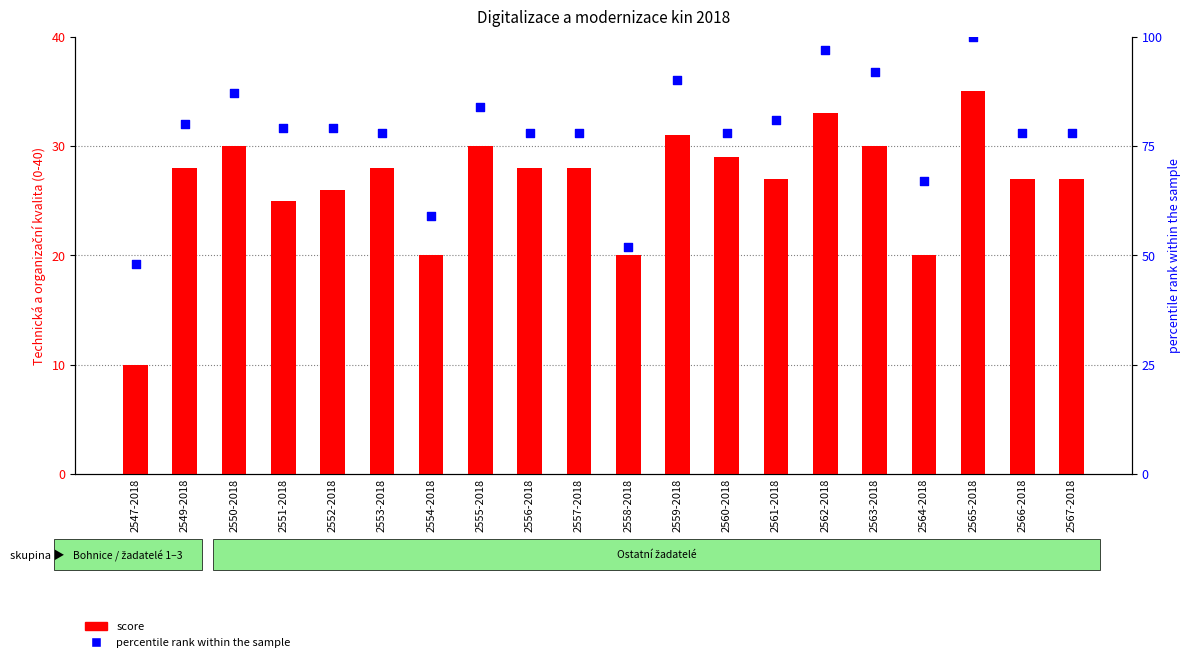

At how many categories does at least one series exceed 53?

18